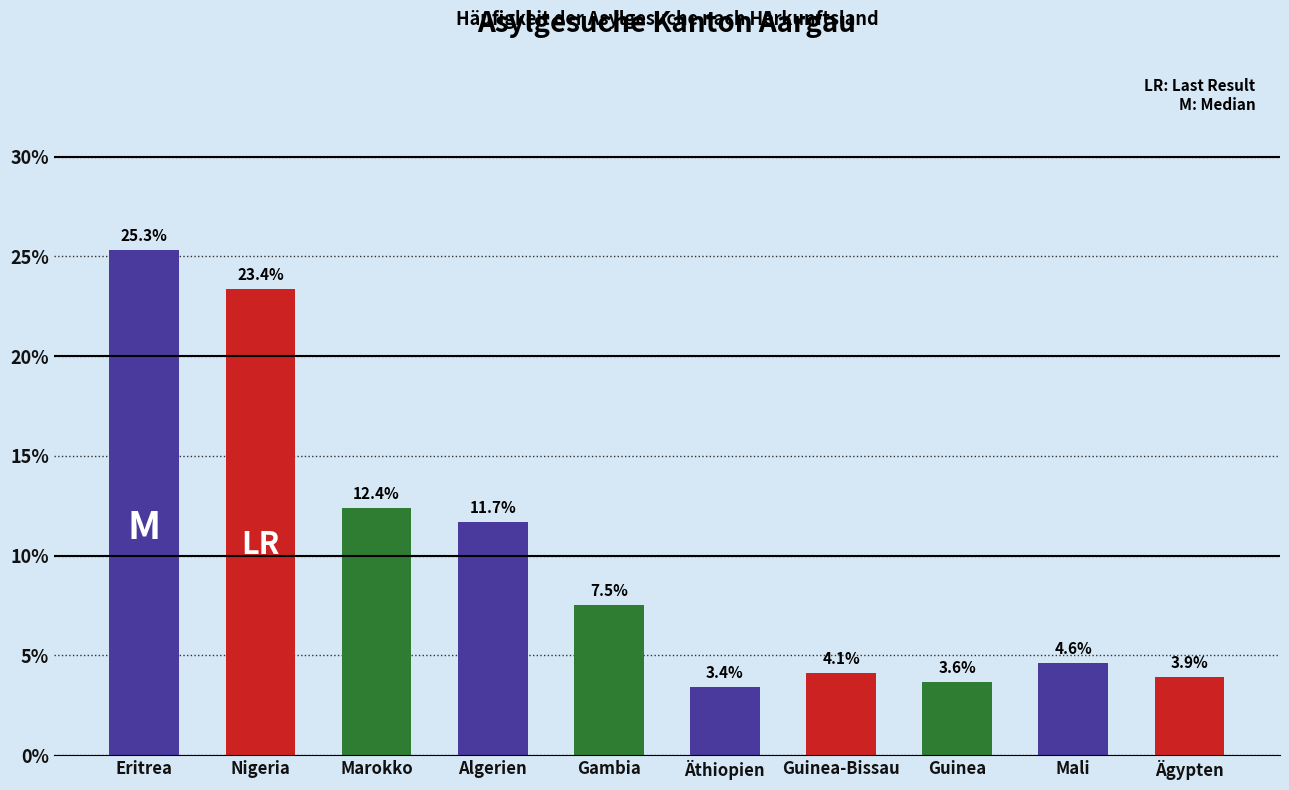

Reading left to right, what are all the values shown in this chart?

Eritrea=25.3	Nigeria=23.4	Marokko=12.4	Algerien=11.7	Gambia=7.5	Äthiopien=3.4	Guinea-Bissau=4.1	Guinea=3.6	Mali=4.6	Ägypten=3.9